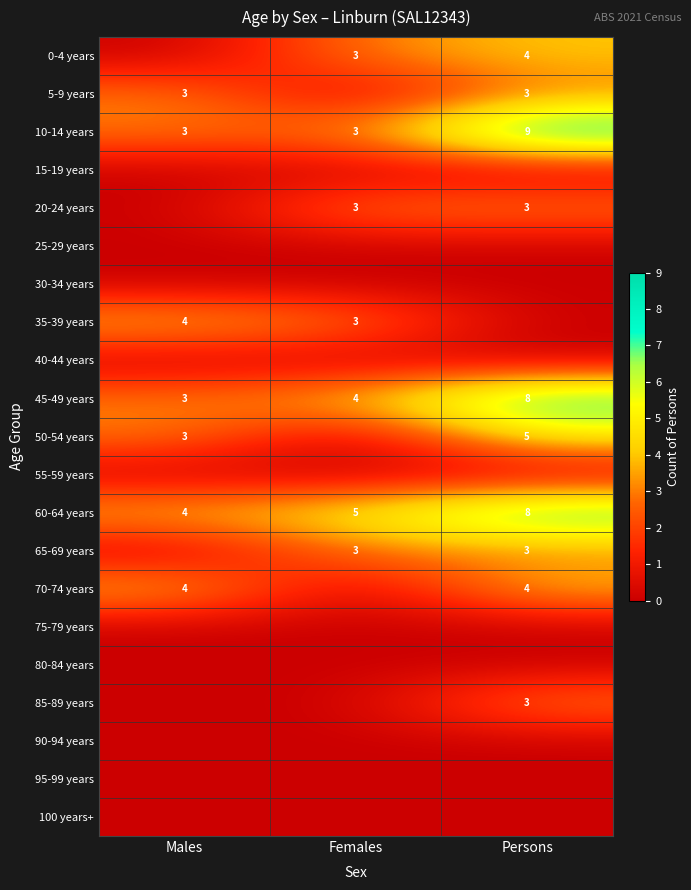

The value of 20-24 years at Persons is 3. True or false?

True